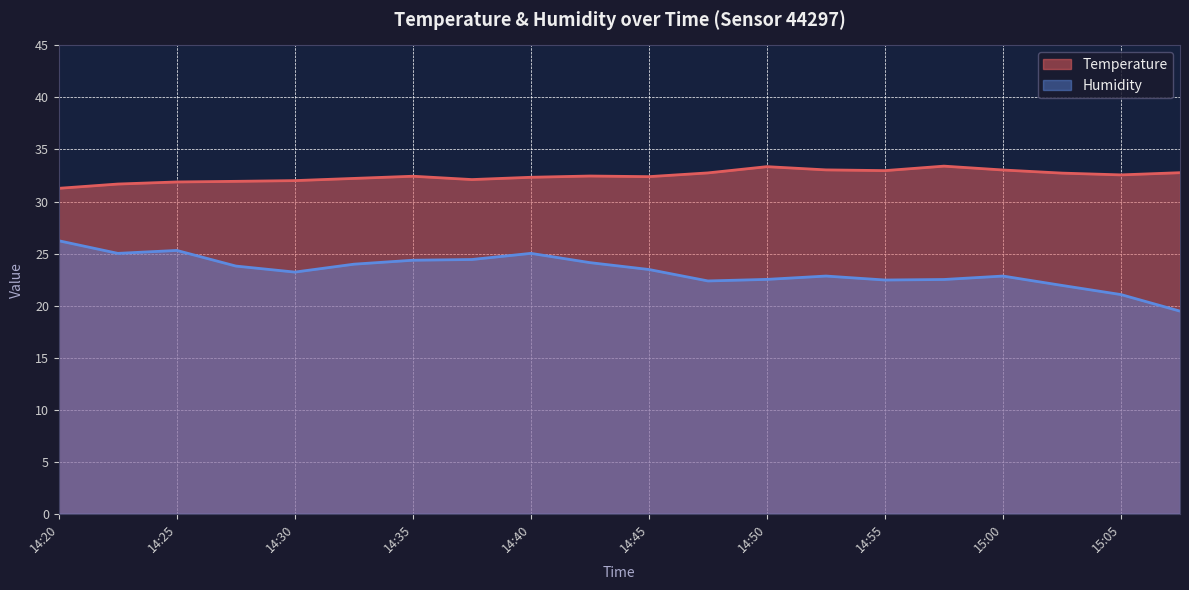

The Humidity series shows 24.4 at 14:35. True or false?

True